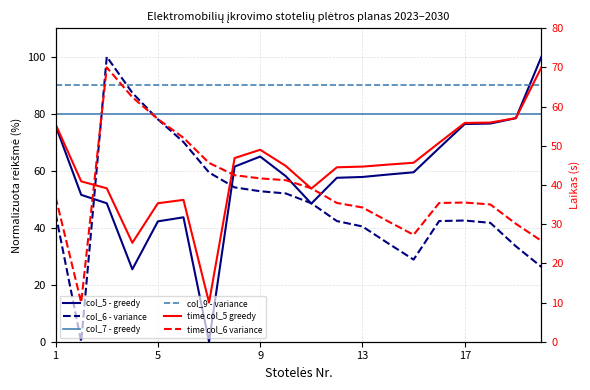

What is the total value across all series at 13?

347.2